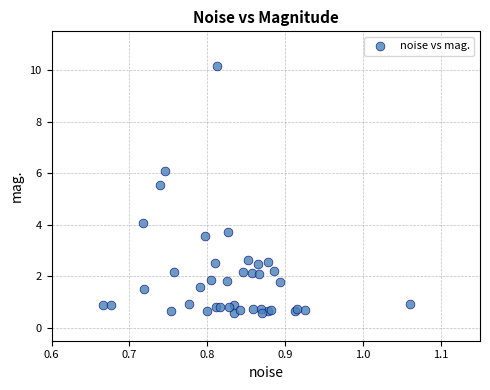

What Y value in the scatter plot is closest to 5?

5.5